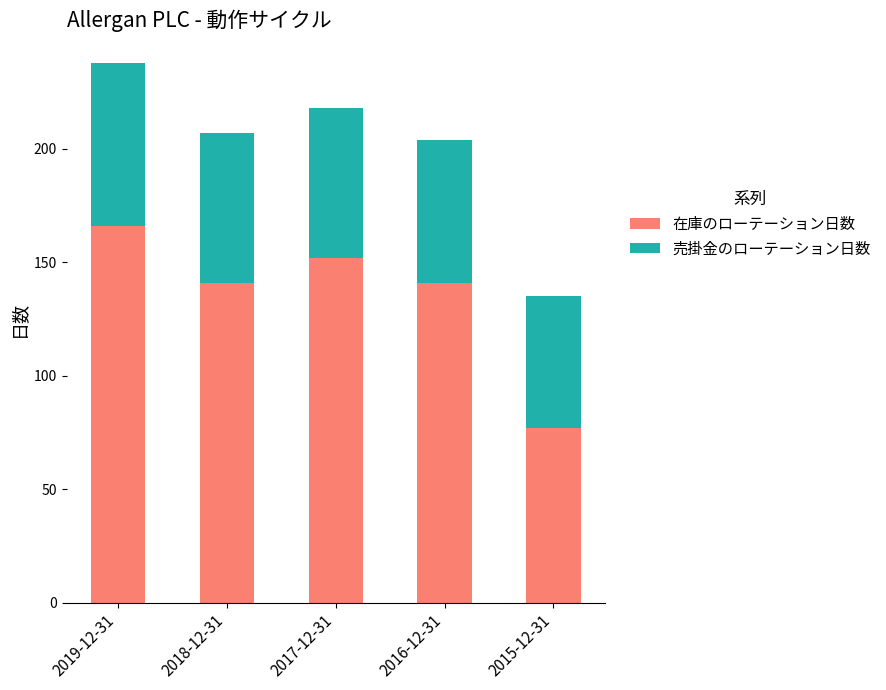

The 在庫のローテーション日数 series shows 73 at 2019-12-31. True or false?

False